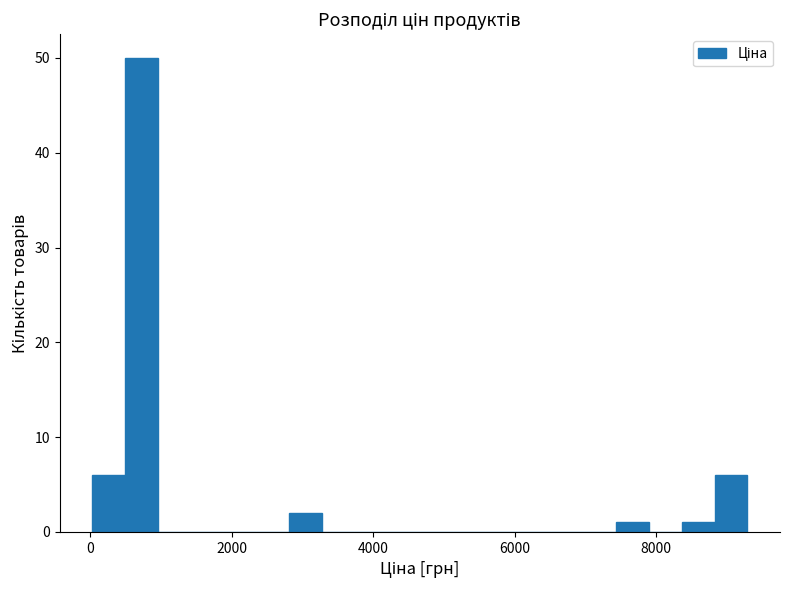

Read against the x-axis, roughly where is the centre of the tallest bar?

800